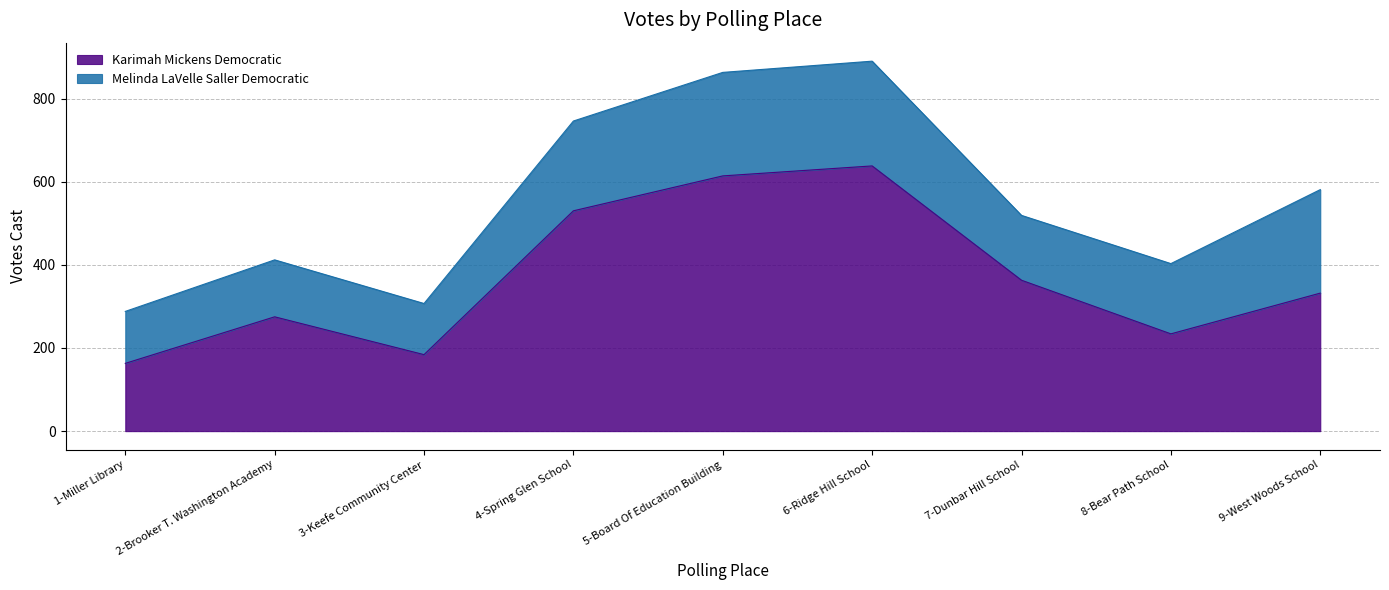

What is the smallest value displayed?

163